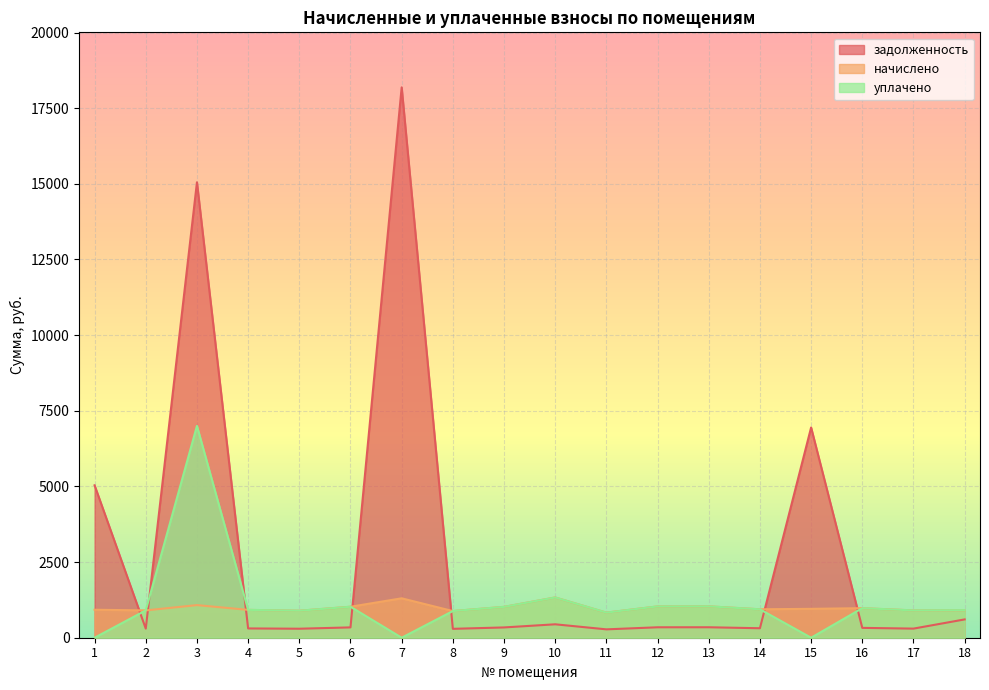

How many series are shown in this chart?

3